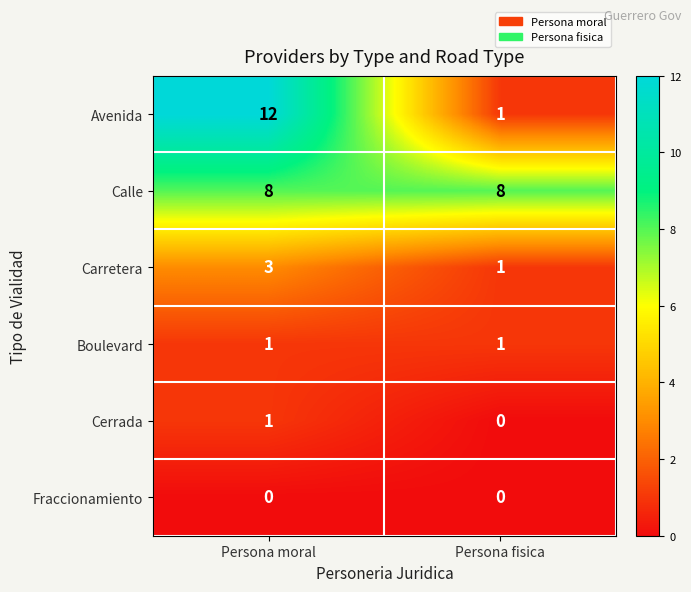

Which series has the largest range (max minus min)?

Avenida